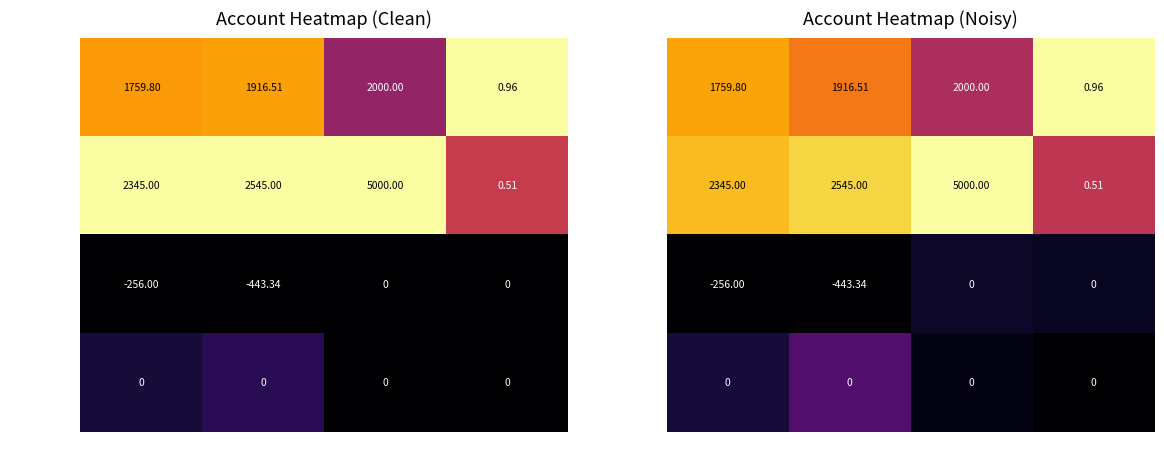

What is the difference between the highest and lowest values at %?

1.0